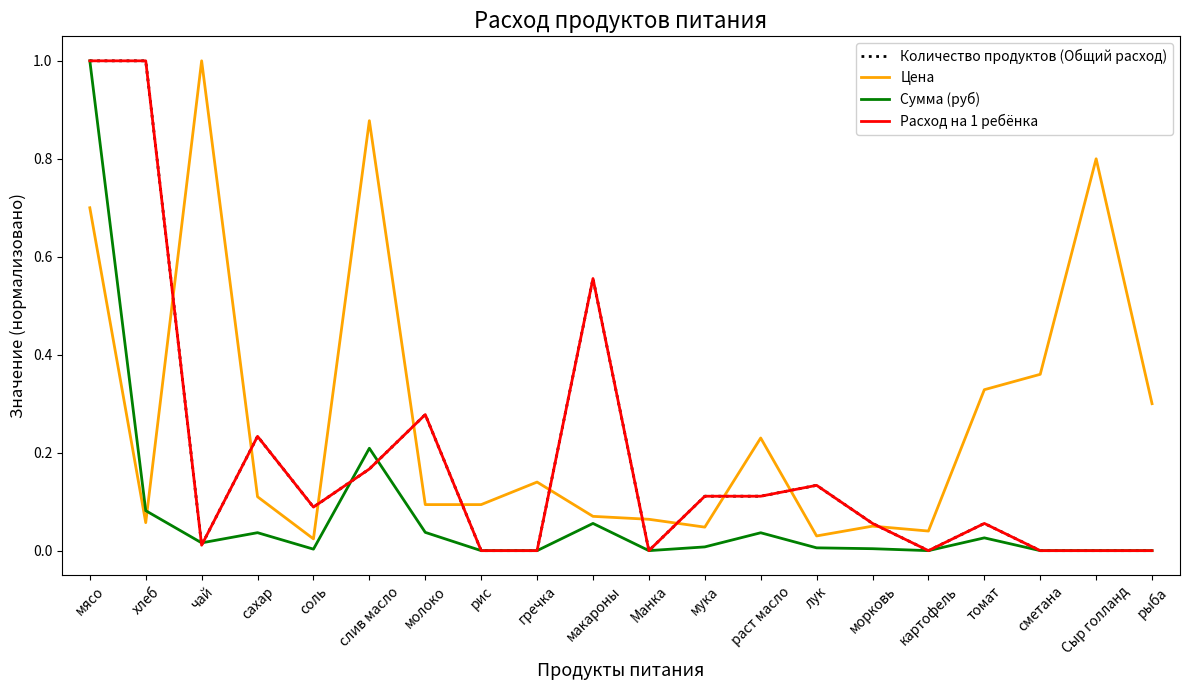

Does the chart have visible grid lines?

No